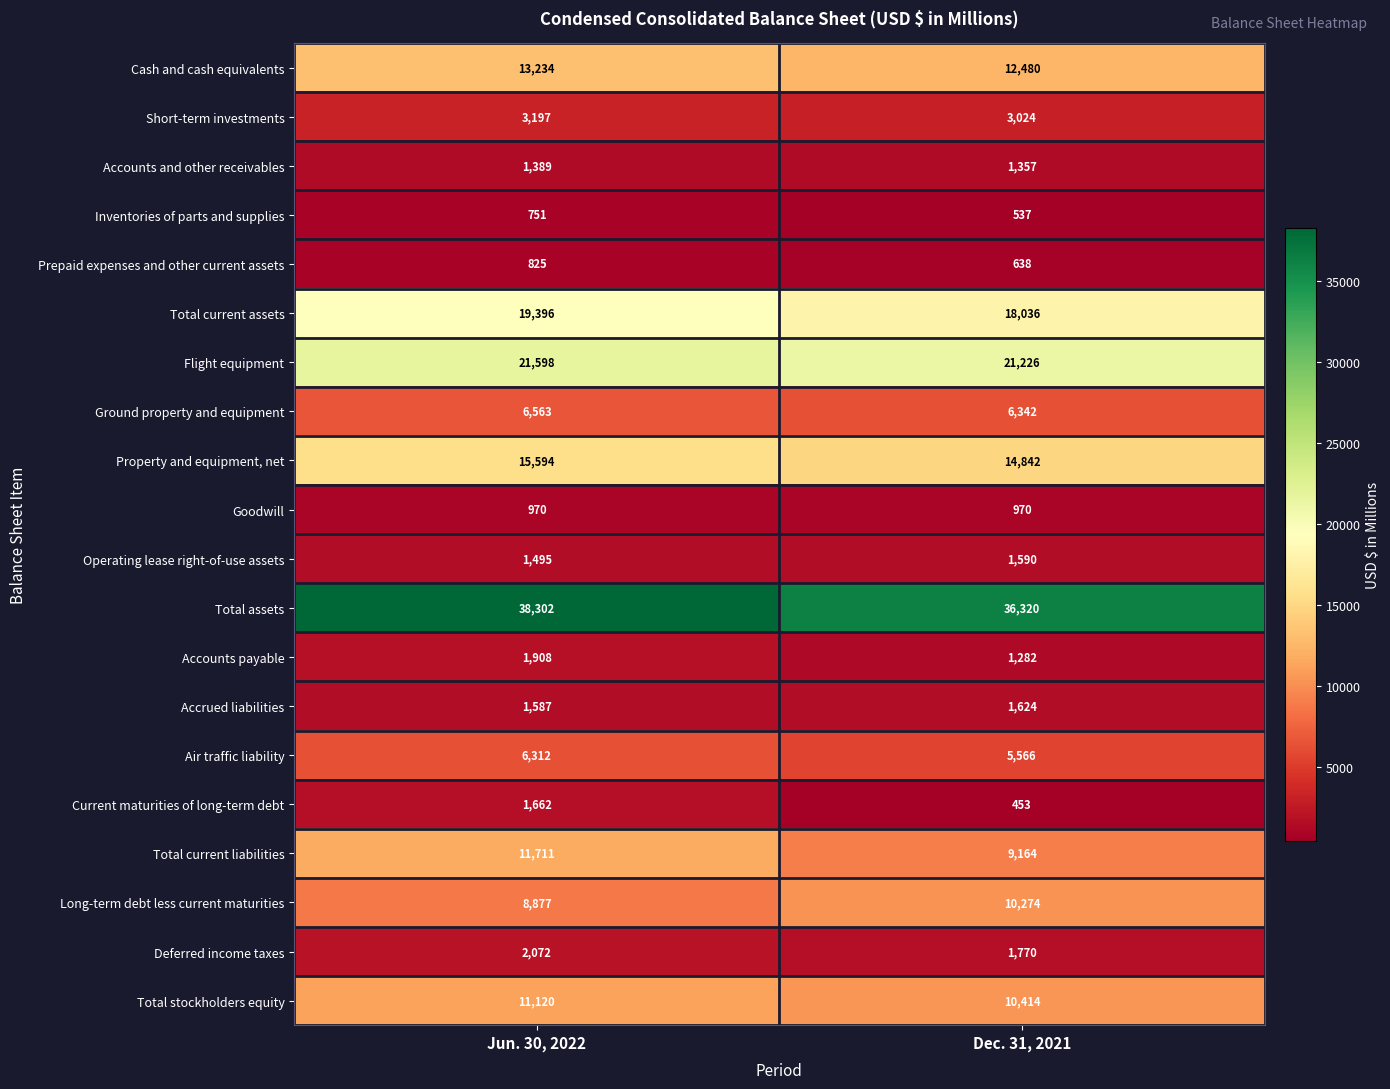

Which series has the widest spread of values?

Total current liabilities